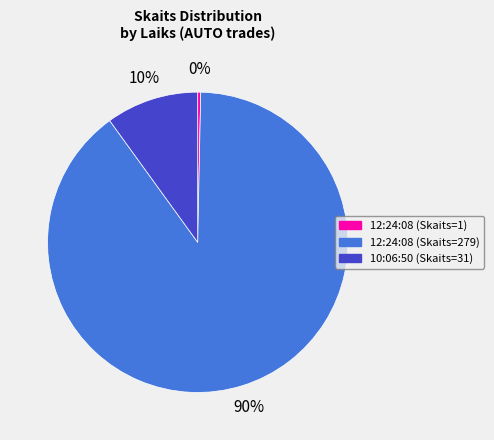

How many segments does this pie chart have?

3